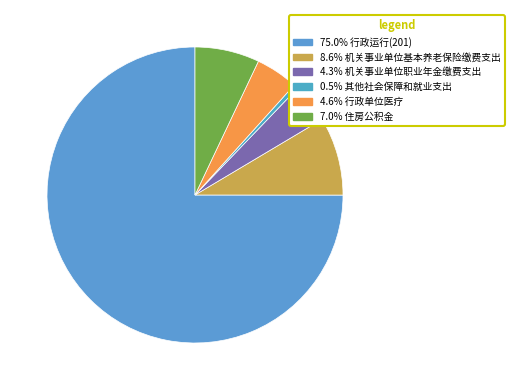

Count the number of slices in the pie.

6